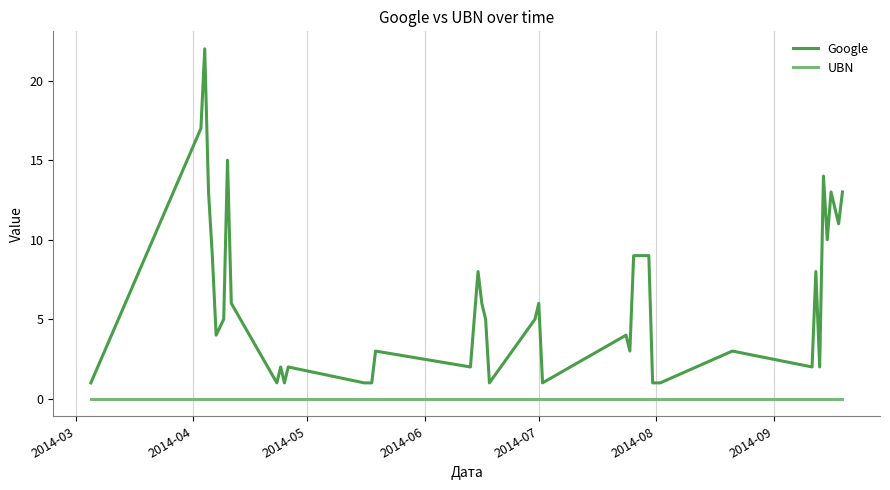

What is the maximum value shown in the chart?

22